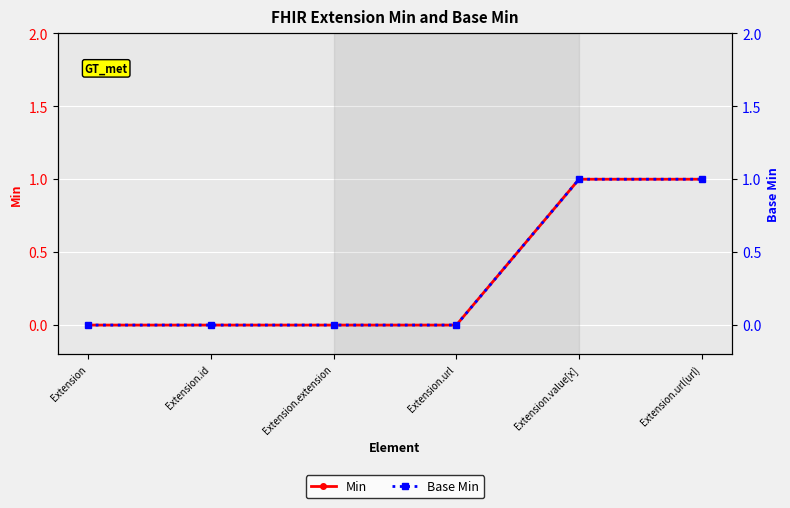

Which label corresponds to the largest value in the chart?

Extension.value[x]